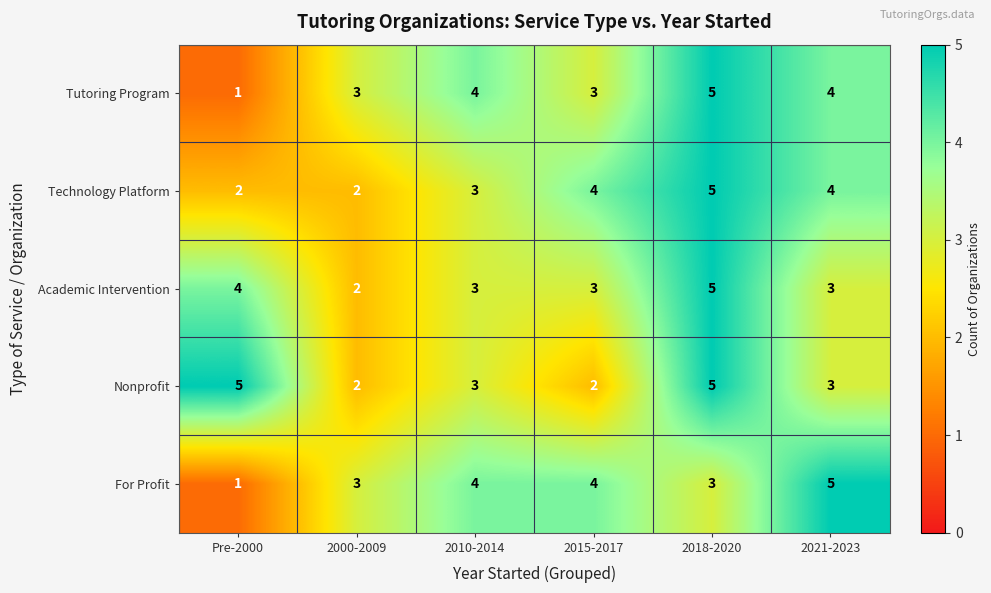

What is the sum of all Technology Platform values?

20